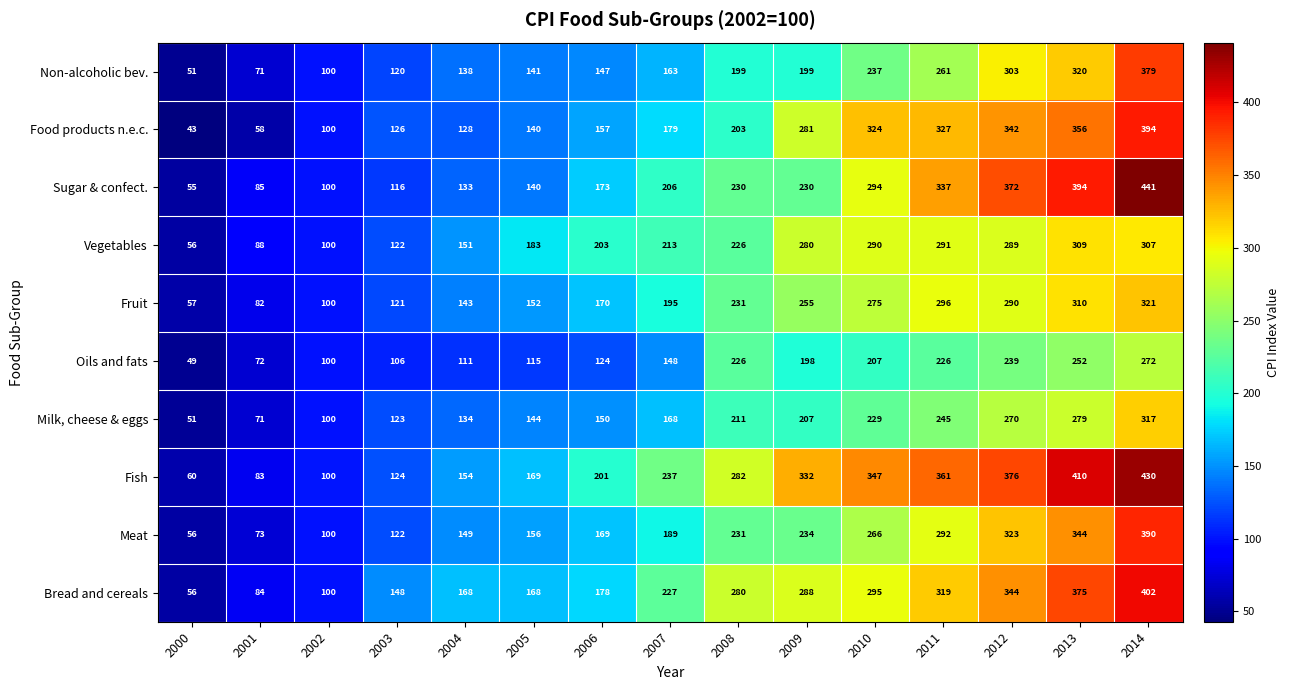

What is the average value of the Food products n.e.c. series?

211